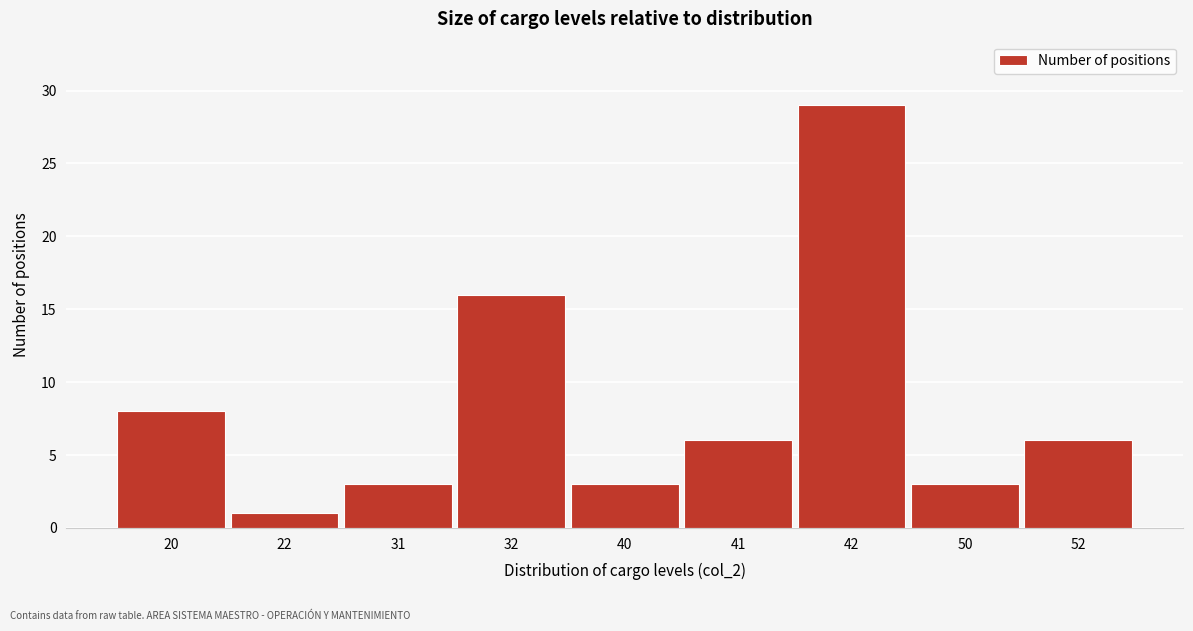

Reading left to right, extract all data points from this chart.

20=8	22=1	31=3	32=16	40=3	41=6	42=29	50=3	52=6